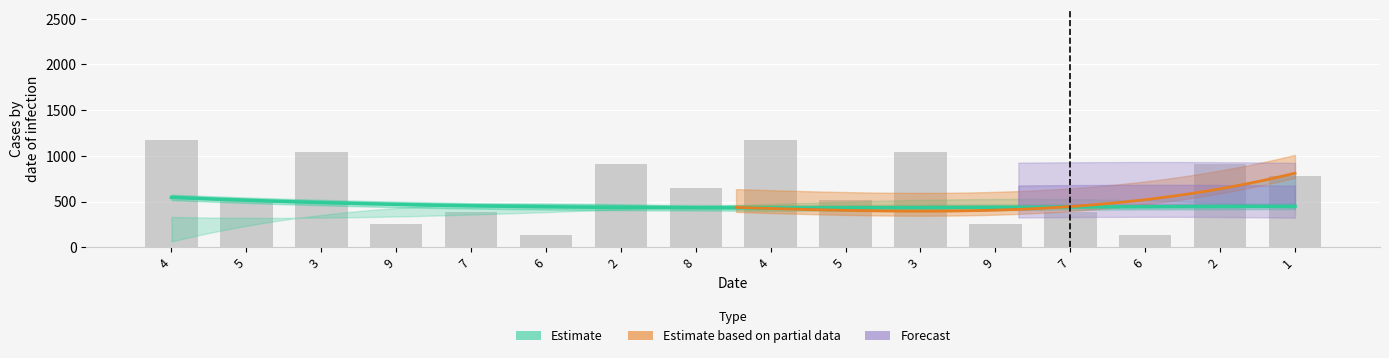

How many bars are there in total?

16